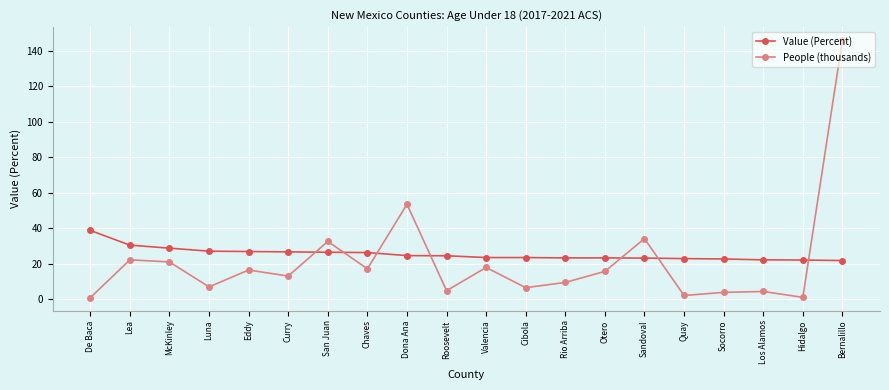

Rank the series by their maximum value, from lowest to highest.

Value (Percent), People (thousands)